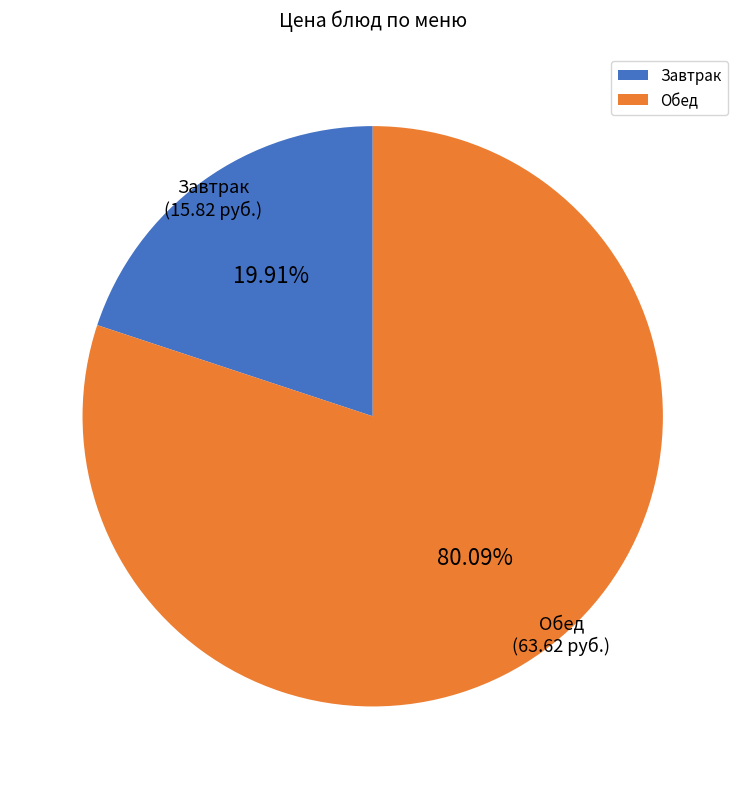

Rank the categories by value from highest to lowest.

Обед, Завтрак